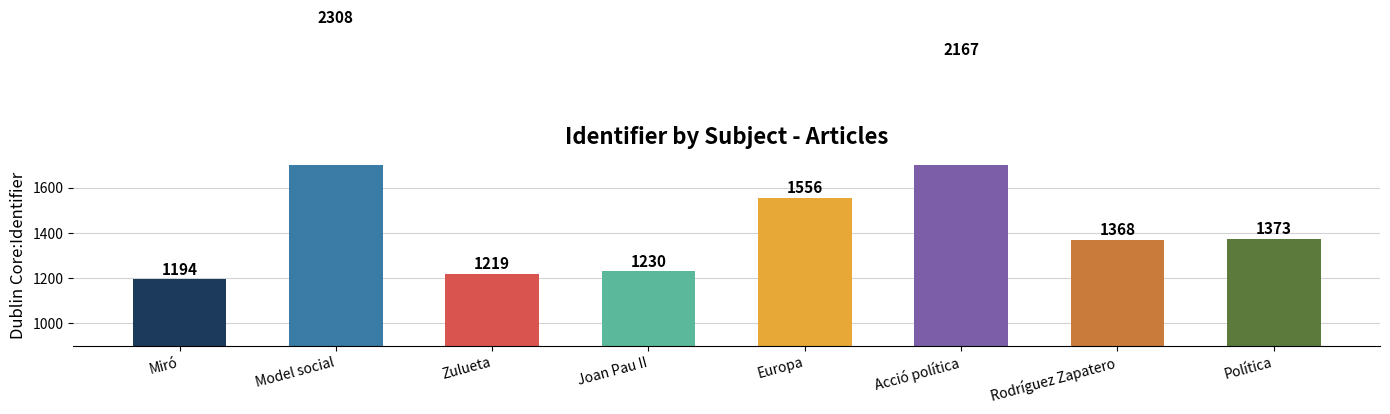

List the labels in order of value, smallest first.

Miró, Zulueta, Joan Pau II, Rodríguez Zapatero, Política, Europa, Acció política, Model social